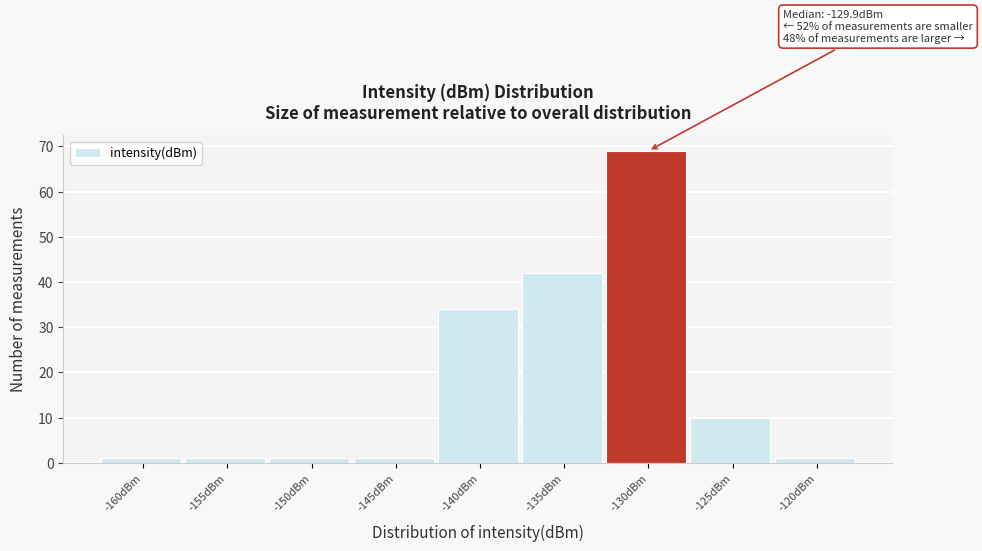

Reading right to left, what are all the values shown in this chart?

-120dBm=1	-125dBm=10	-130dBm=69	-135dBm=42	-140dBm=34	-145dBm=1	-150dBm=1	-155dBm=1	-160dBm=1